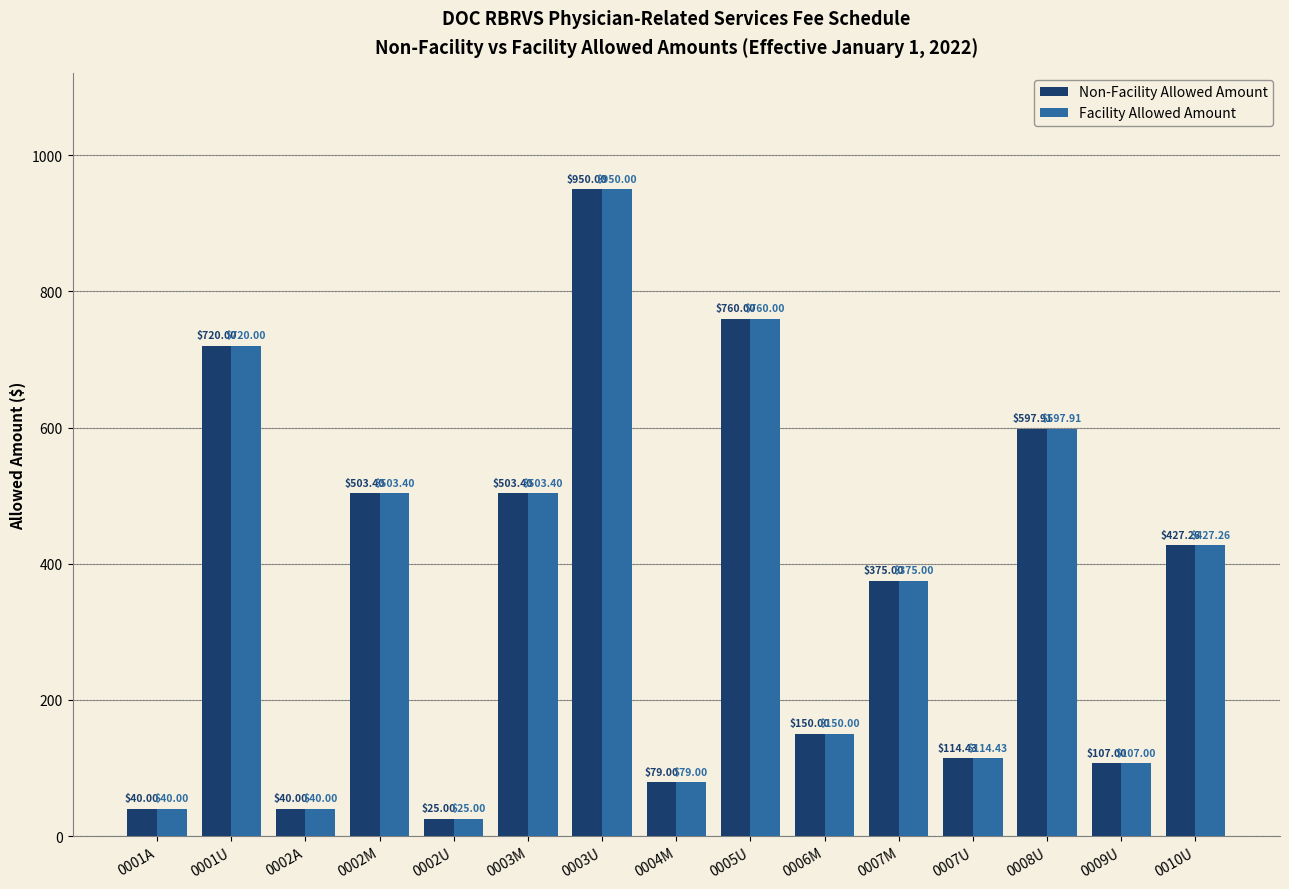

What is the difference between the maximum and minimum values in the Non-Facility Allowed Amount series?

925.0